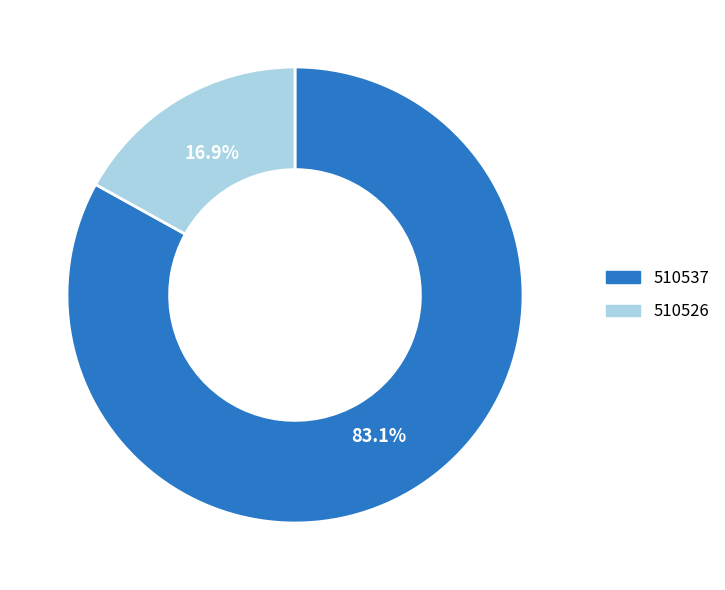

Which category has the biggest portion of the pie?

510537